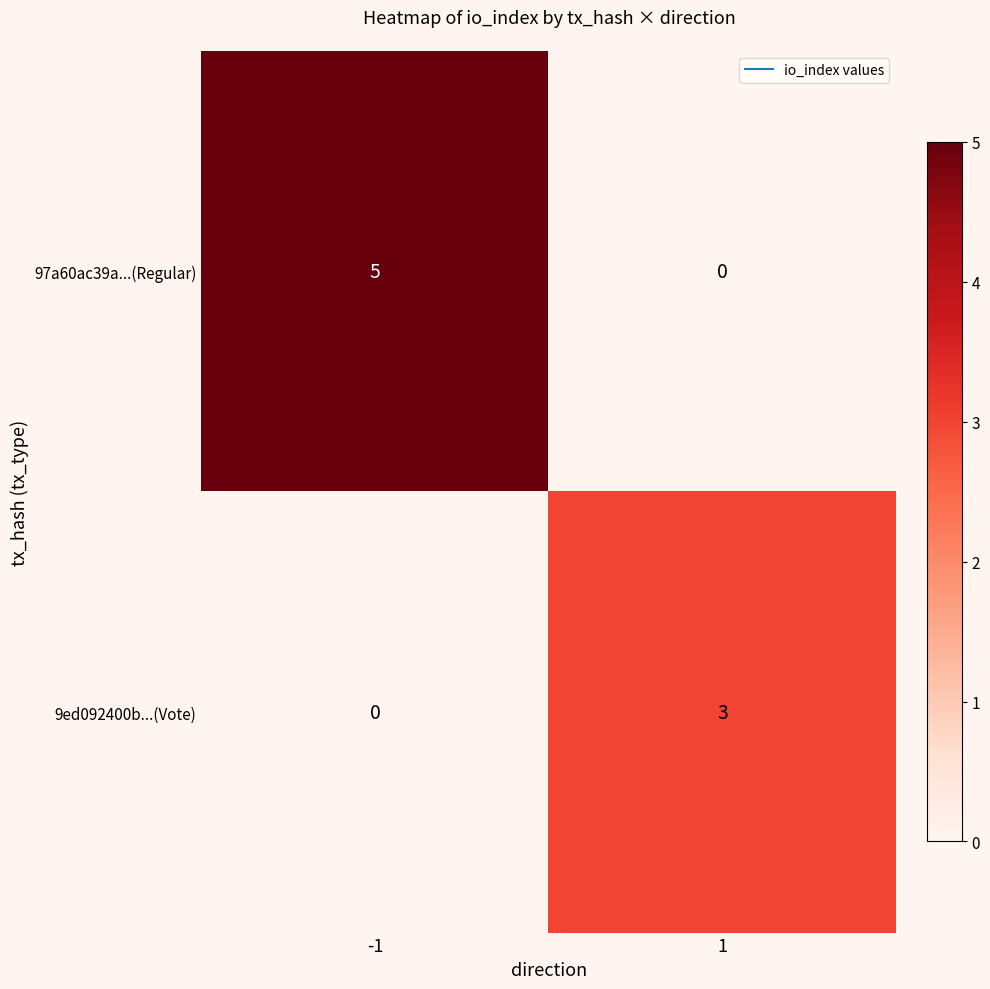

What is the total value across all series at 1?

3